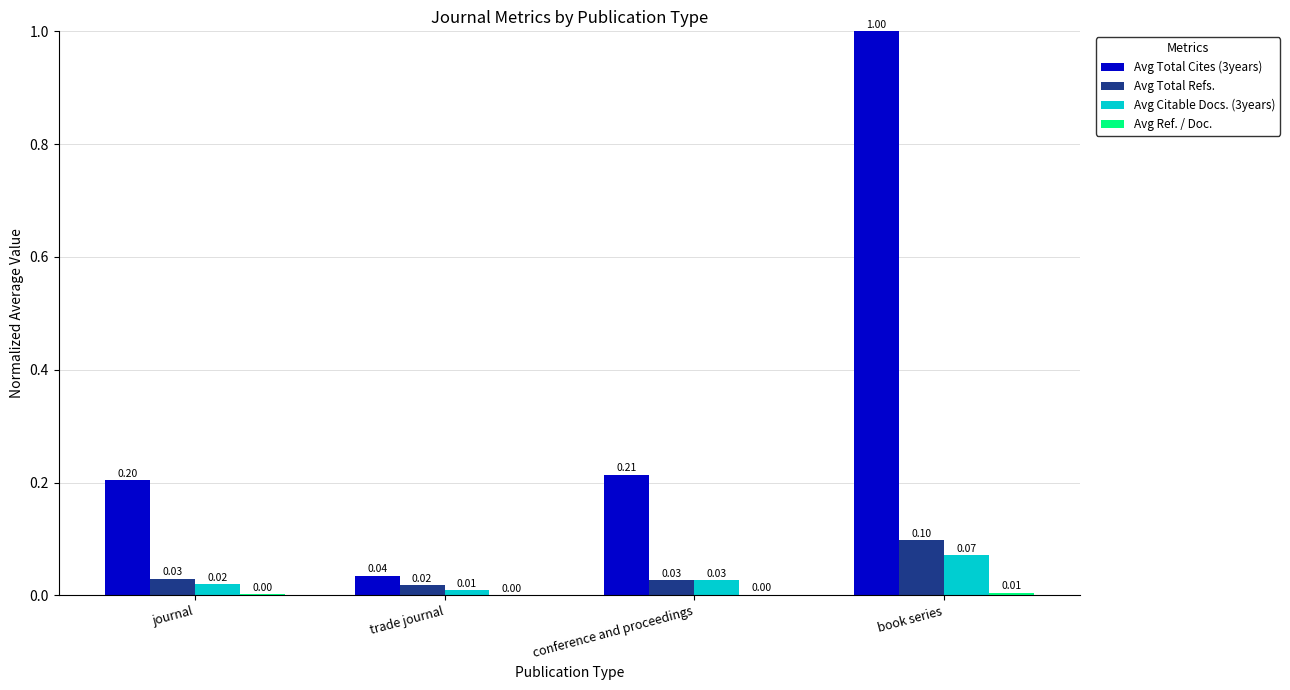

What is the highest value of the Avg Citable Docs. (3years) series?

0.1